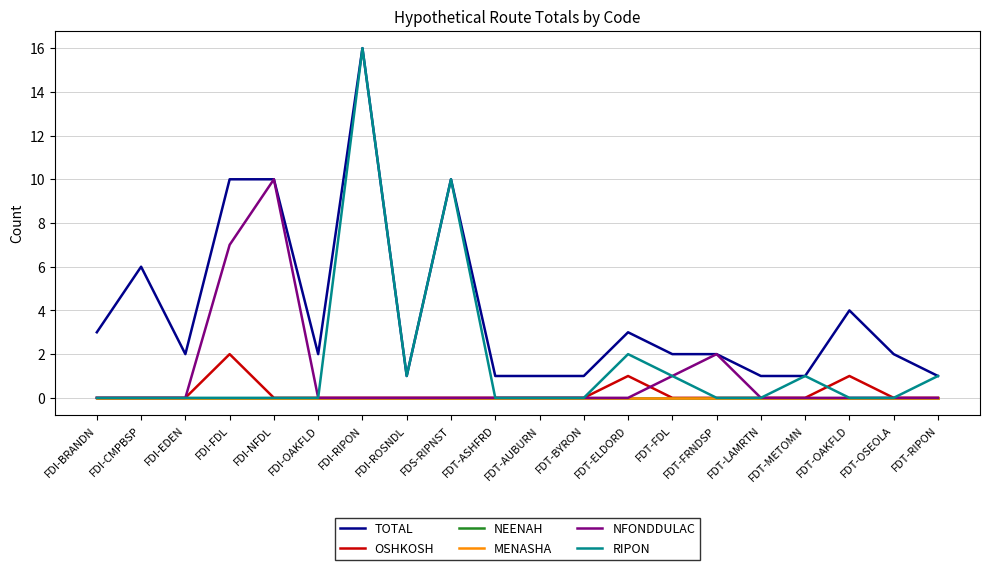

True or false: MENASHA and OSHKOSH cross at least once.

False